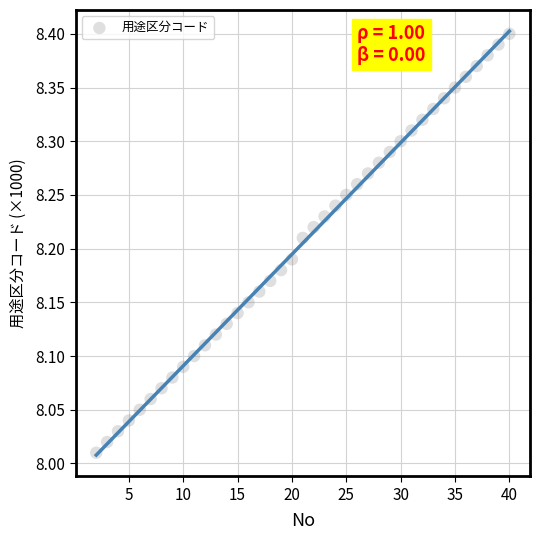

What is the range of X values (max minus min)?

38.0